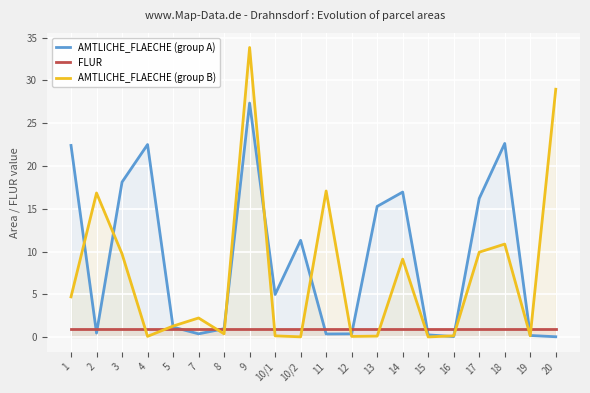

At which category does AMTLICHE_FLAECHE (group B) reach its first local peak?

2